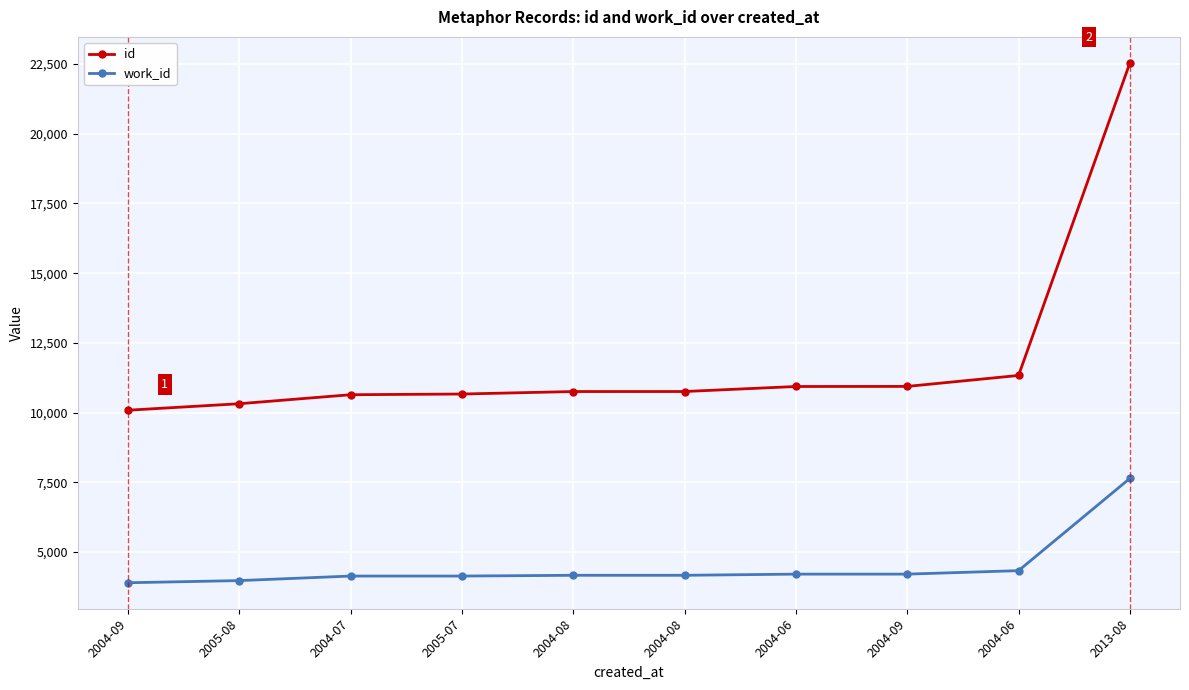

How many series are shown in this chart?

2